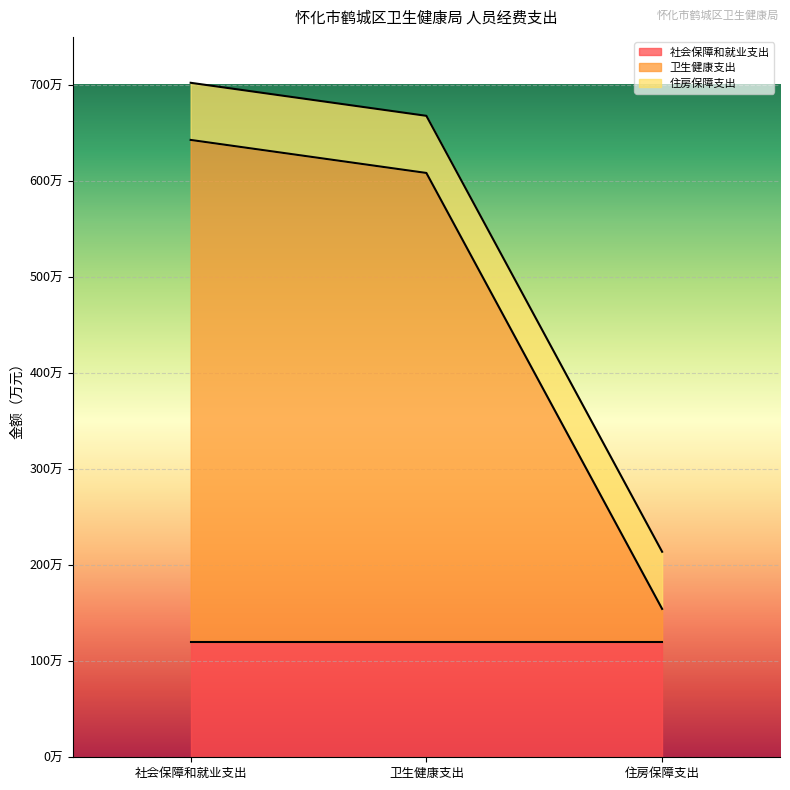

How many values in the 卫生健康支出 series exceed 488?

2